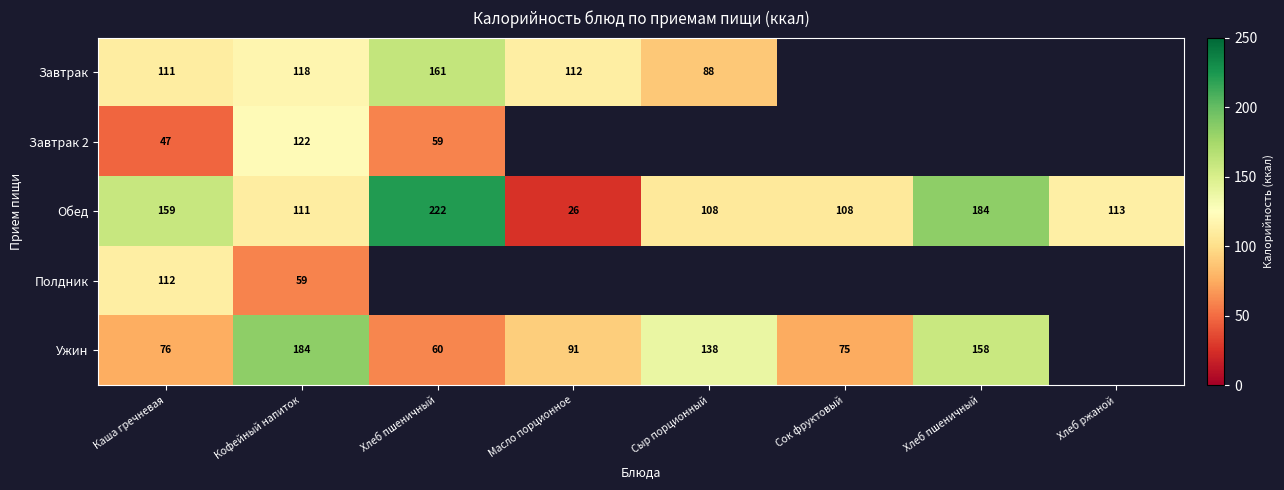

What is the spread (max minus min) of values at Каша гречневая?

112